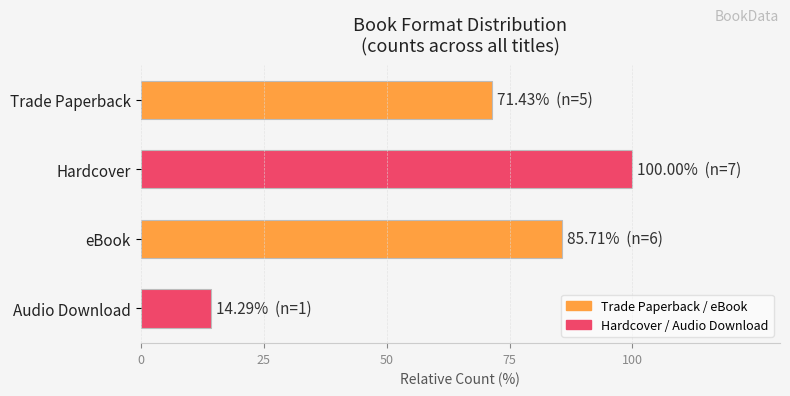

What is the difference between the second highest and minimum values?

71.4